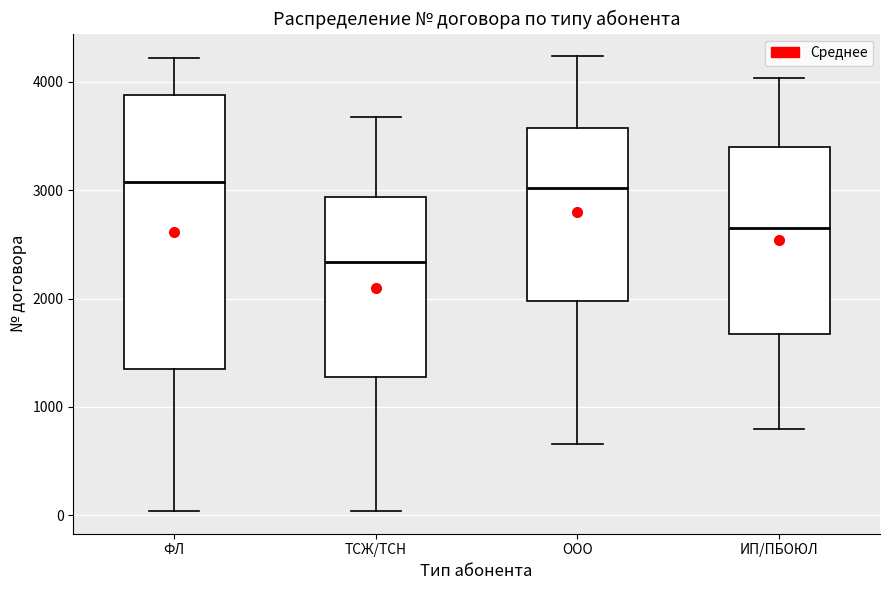

Which box's median line is the lowest?

ТСЖ/ТСН